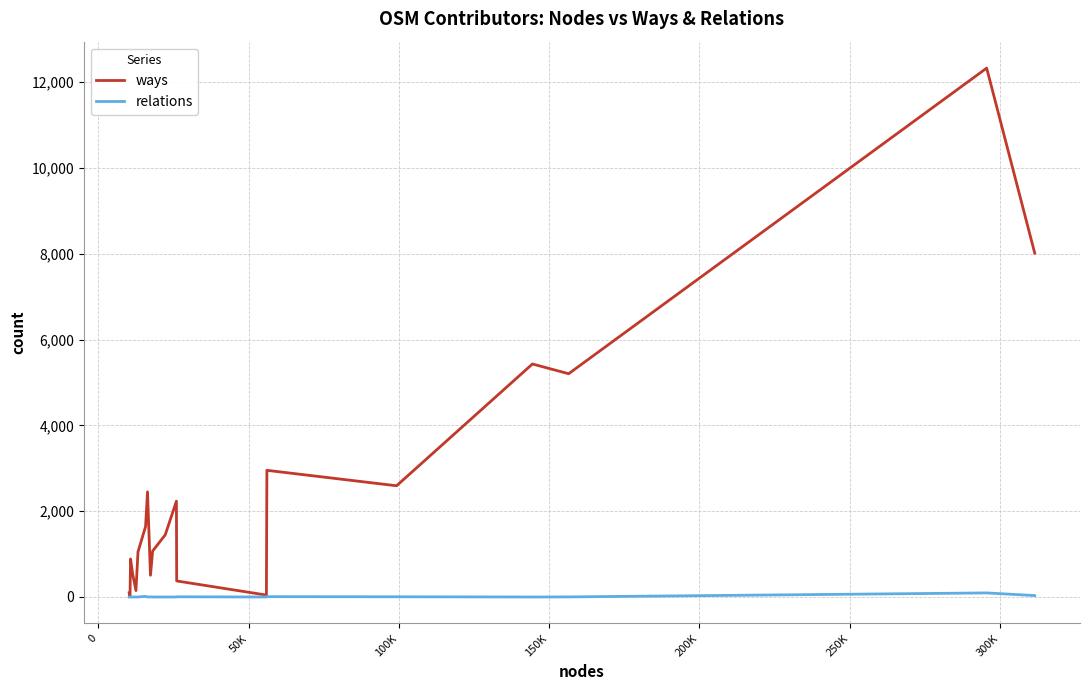

List the series in order of their overall mean, lowest first.

relations, ways